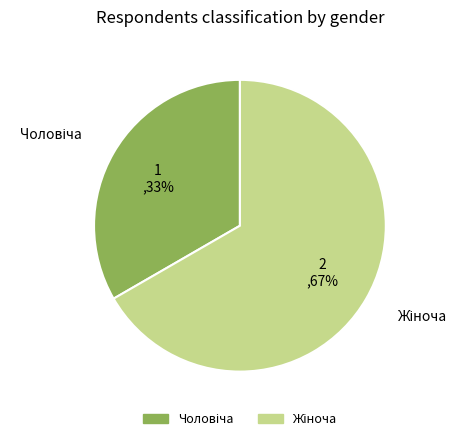

To the nearest percent, what is the average slice percentage?

50%